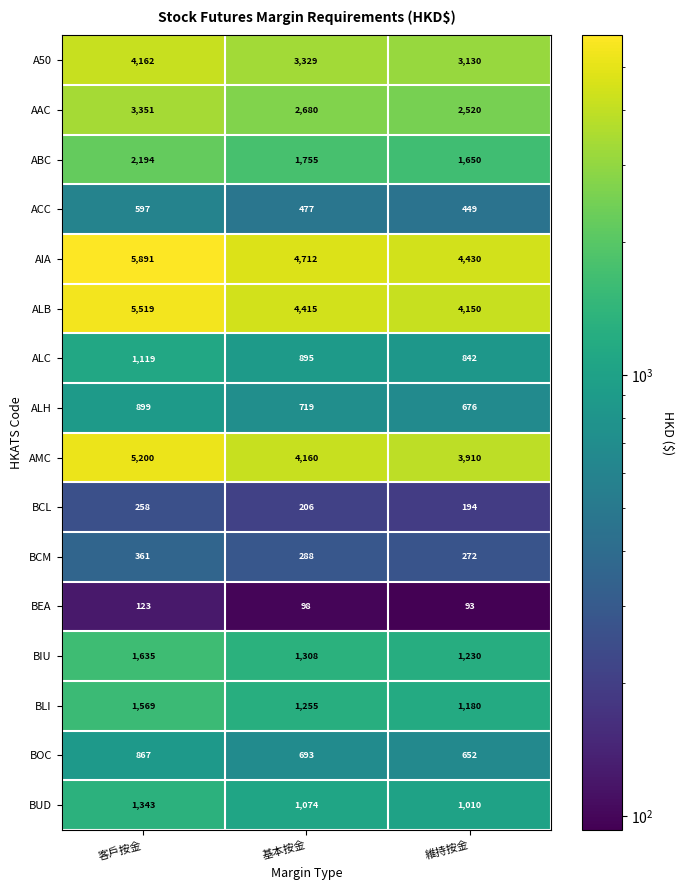

The A50 series shows 4162 at 客戶按金. True or false?

True